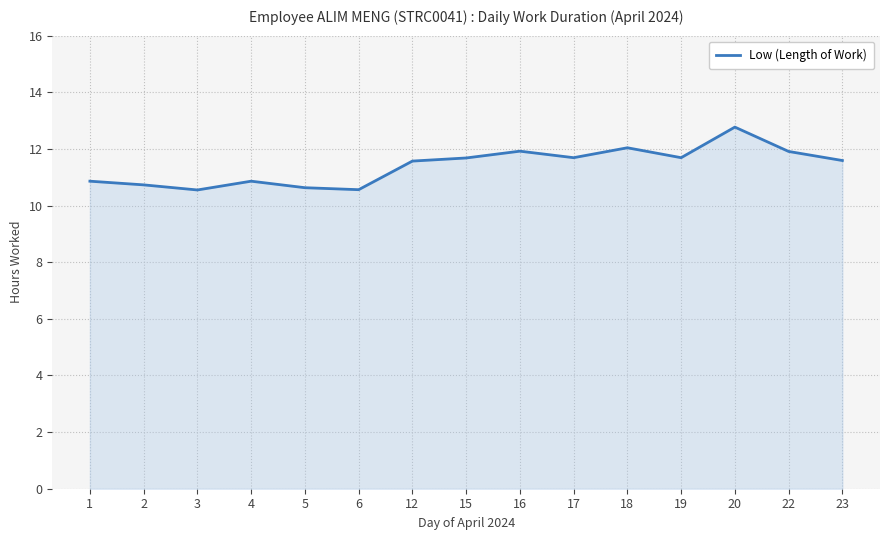

At which category does the chart reach its peak across all series?

20